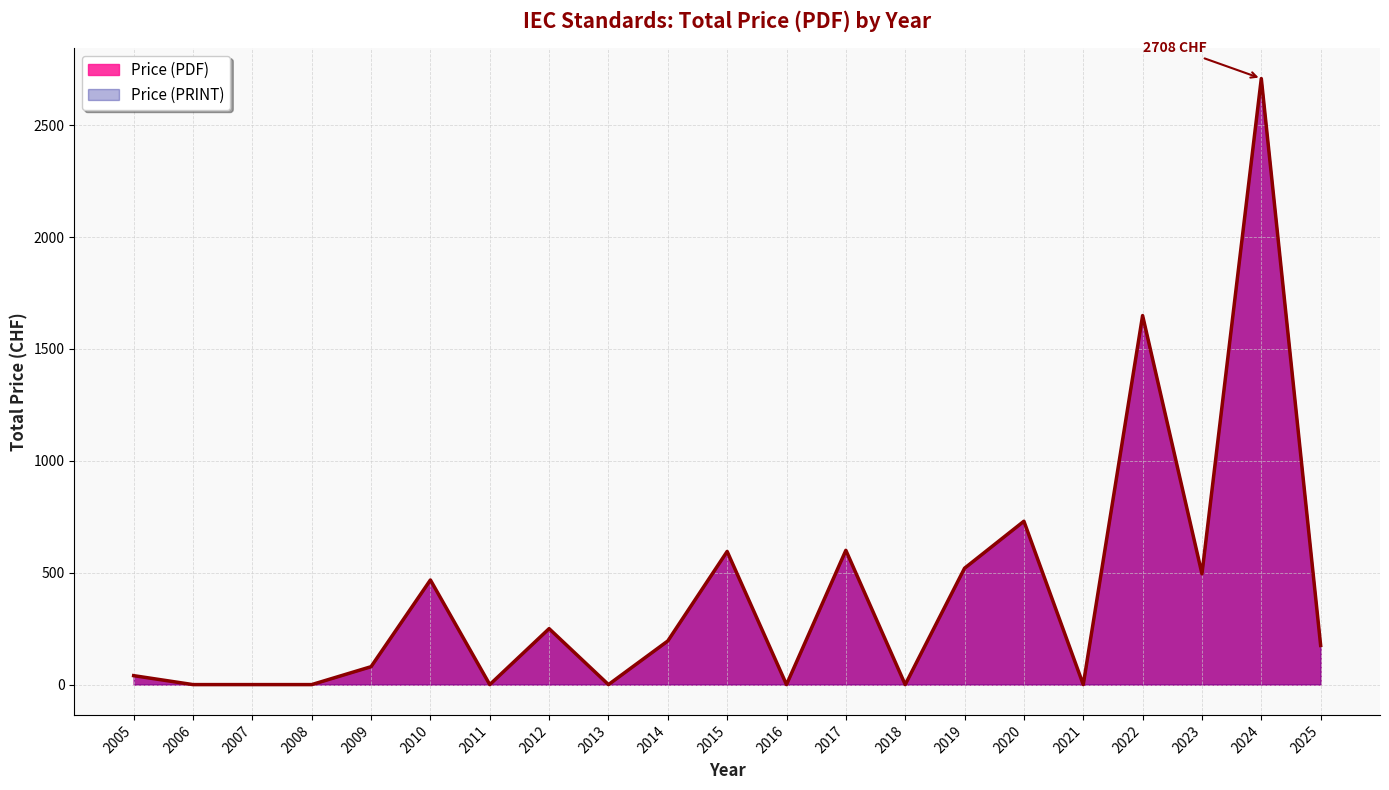

Does the chart display data point markers on the line(s)?

No